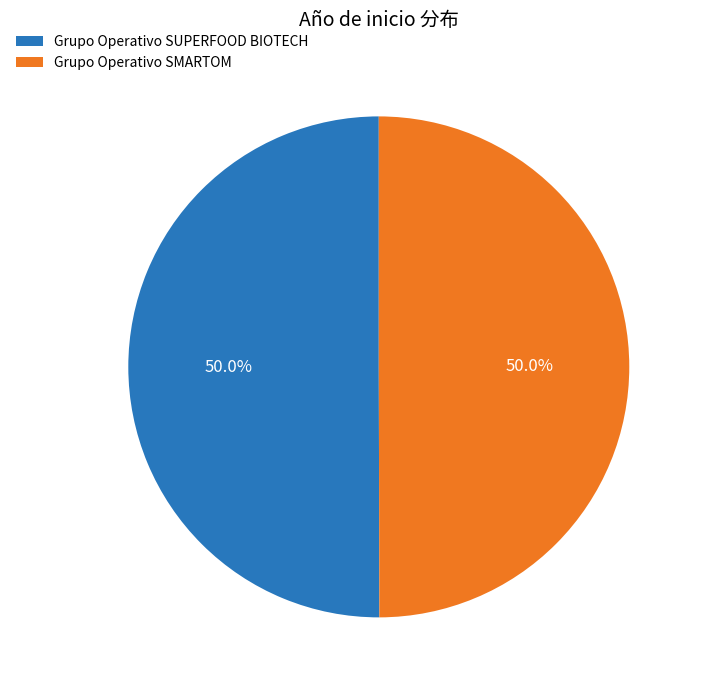

Do Grupo Operativo SMARTOM and Grupo Operativo SUPERFOOD BIOTECH together represent more than half of the pie?

Yes